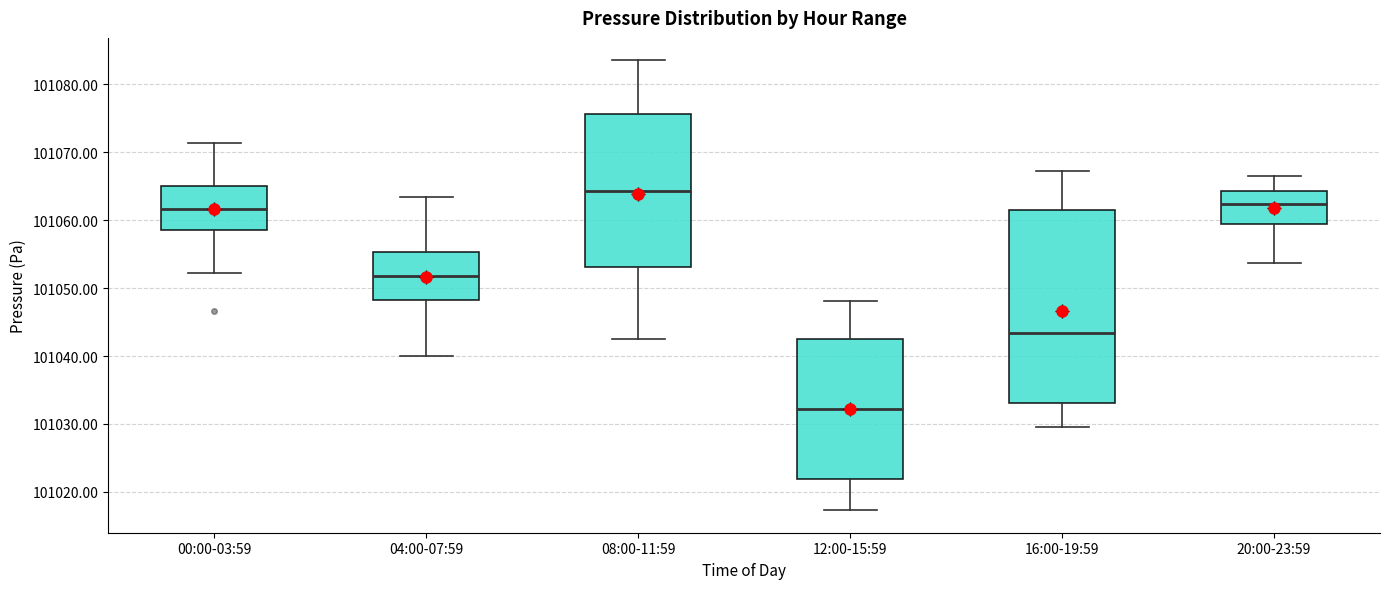

Reading left to right, read every box against the y-axis: the position of its median line, the range the box covers, and the ends of its whiskers. The values are not printed on the chart, so give them approximately, as read against the axis.

00:00-03:59: median 101062, box 101059 to 101065, whiskers 101052 to 101071
04:00-07:59: median 101052, box 101048 to 101055, whiskers 101040 to 101063
08:00-11:59: median 101064, box 101053 to 101076, whiskers 101043 to 101084
12:00-15:59: median 101032, box 101022 to 101042, whiskers 101017 to 101048
16:00-19:59: median 101043, box 101033 to 101061, whiskers 101030 to 101067
20:00-23:59: median 101062, box 101059 to 101064, whiskers 101054 to 101066